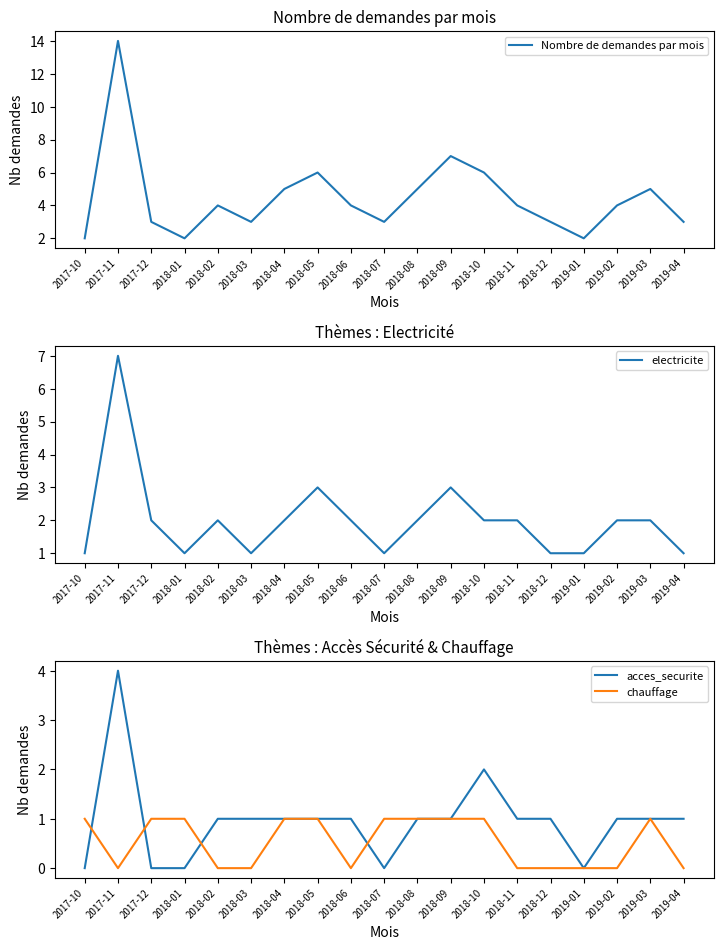

How many interior local valleys does the Nombre de demandes par mois series have?

4